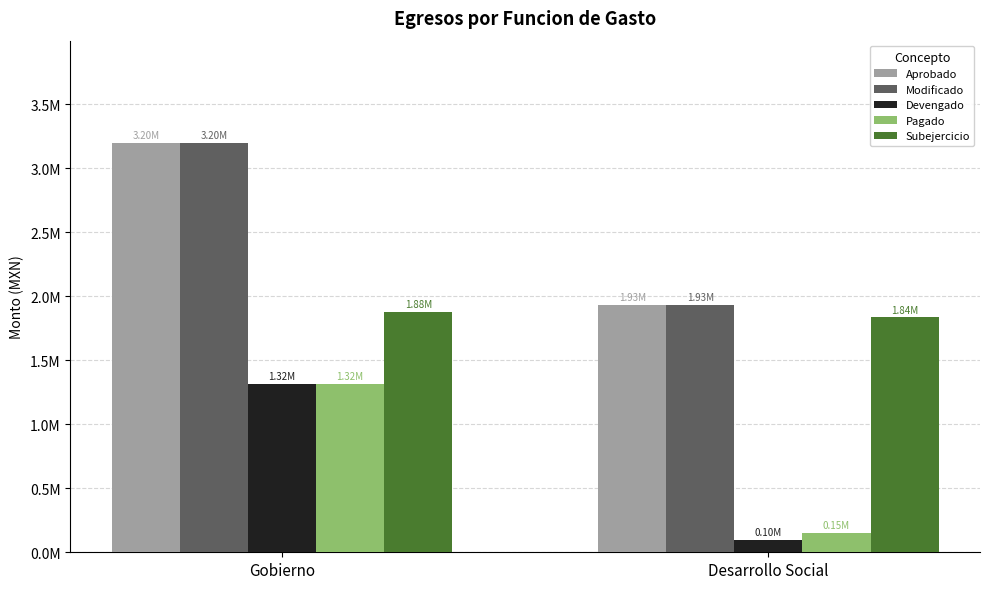

Reading left to right, transcribe all the data shown in this chart.

Aprobado: 3196147.8	1931976.7
Modificado: 3196147.8	1931976.7
Devengado: 1317572.8	96190.6
Pagado: 1317693.8	153053.1
Subejercicio: 1878575.1	1835786.1